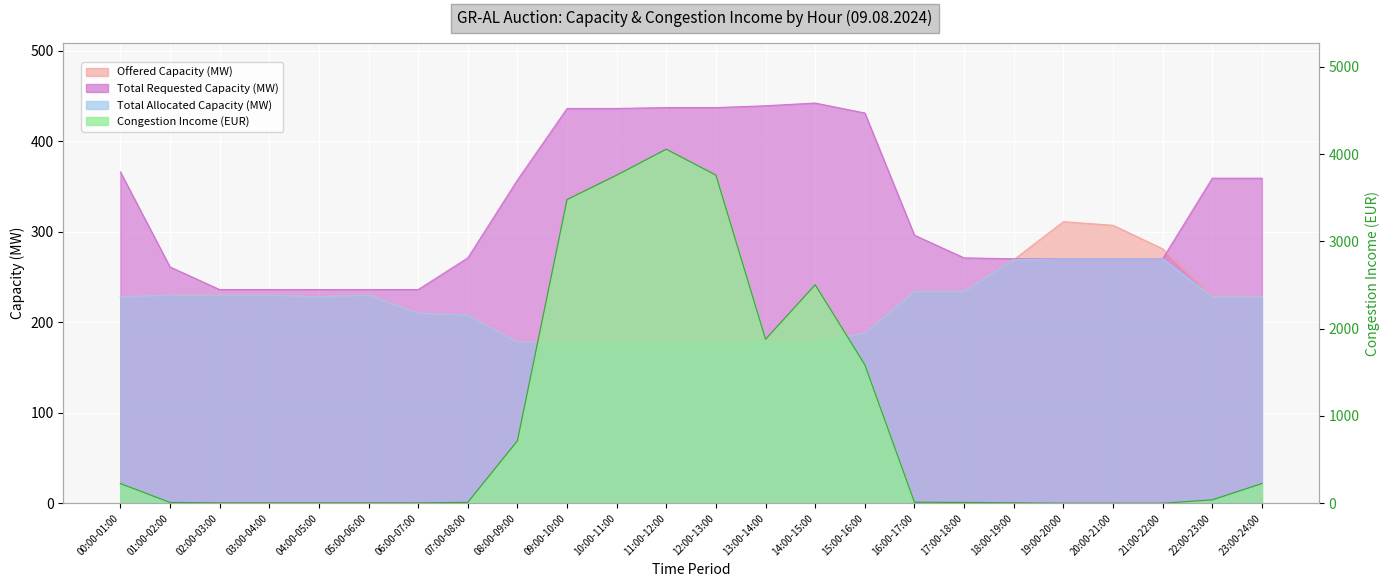

True or false: Offered Capacity (MW) and Congestion Income (EUR) intersect in this chart.

True